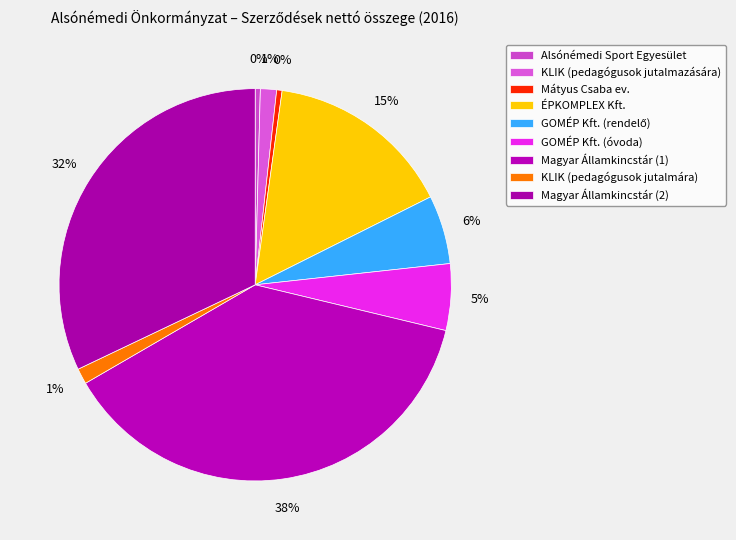

How many slices are in this pie chart?

9